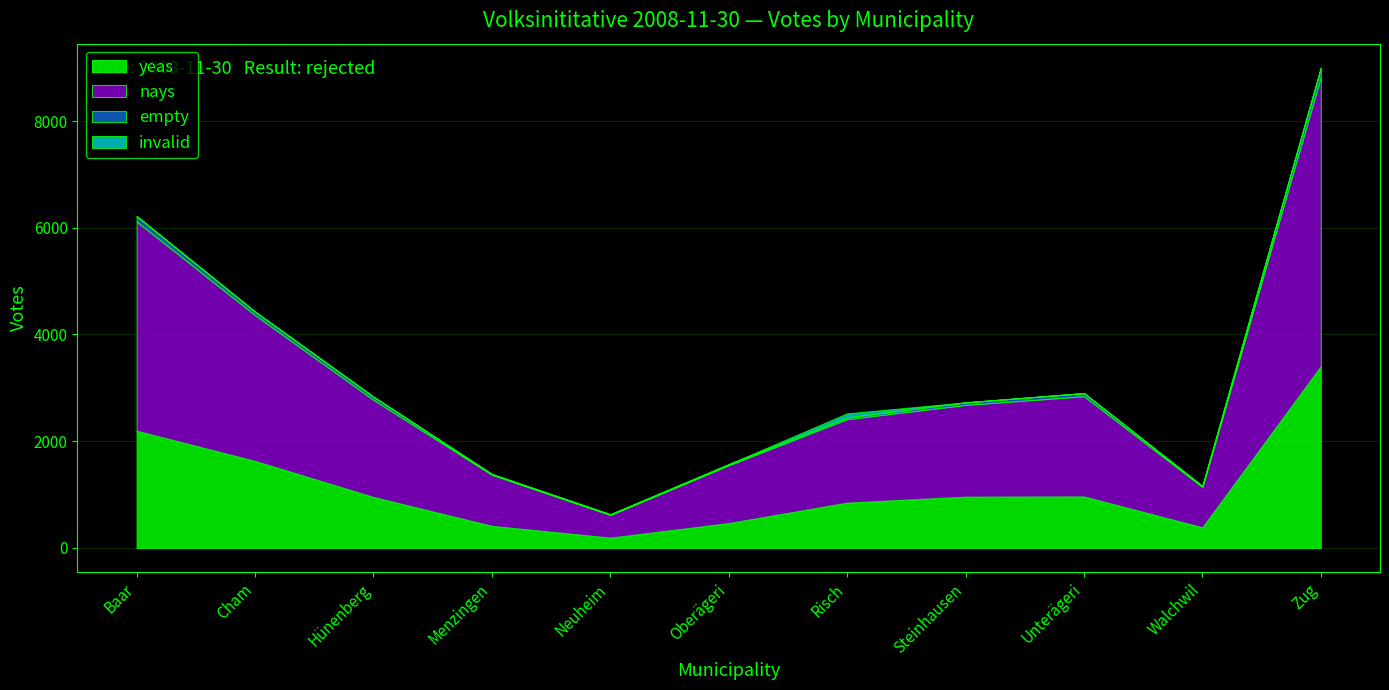

What is the value of the nays point at the 3rd from the left?

1821